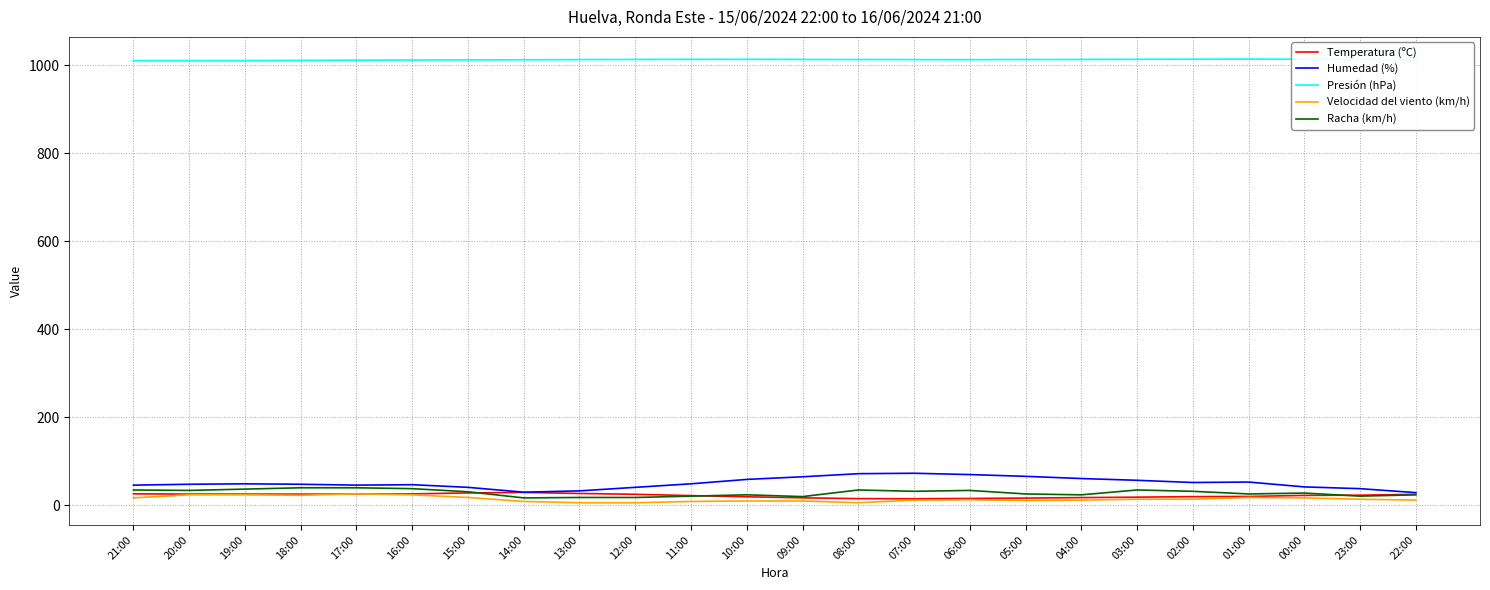

What is the difference between the highest and lowest values at 00:00?

996.2